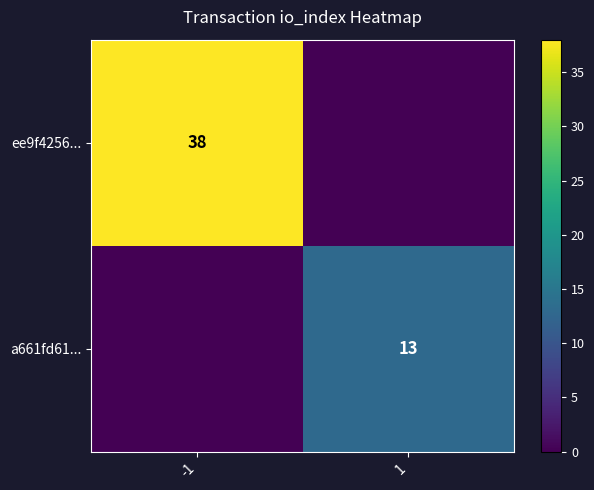

How many data points does each series have?

2